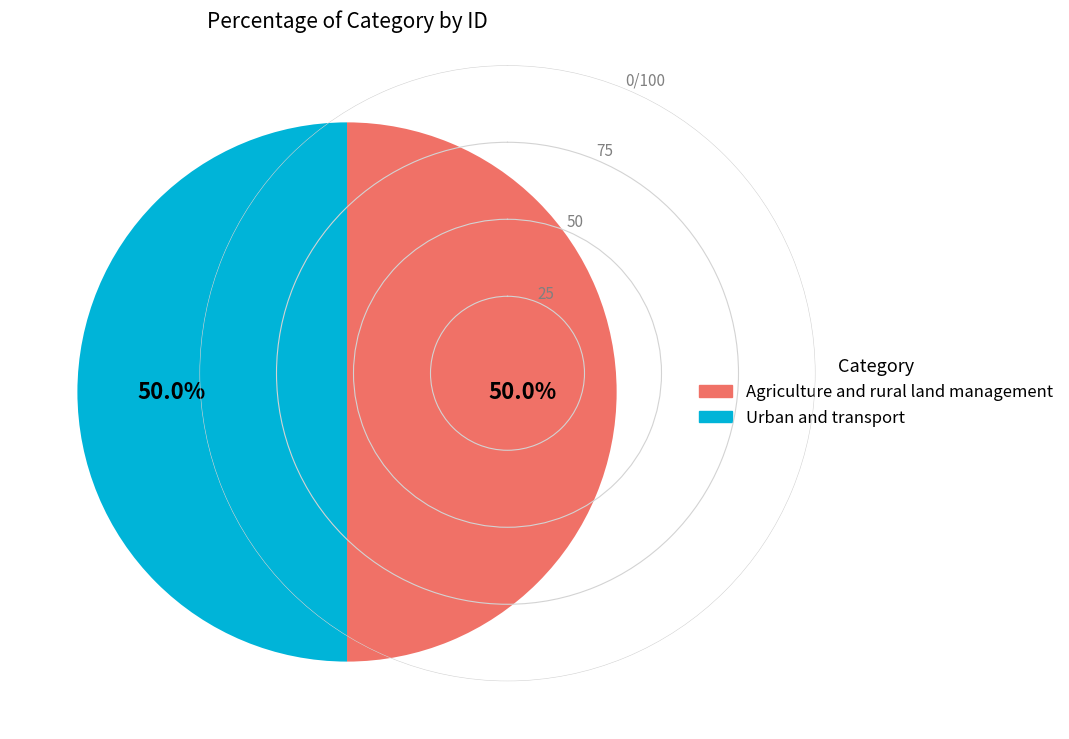

Approximately how many times larger is the value at Agriculture and rural land management compared to Urban and transport?

1.0